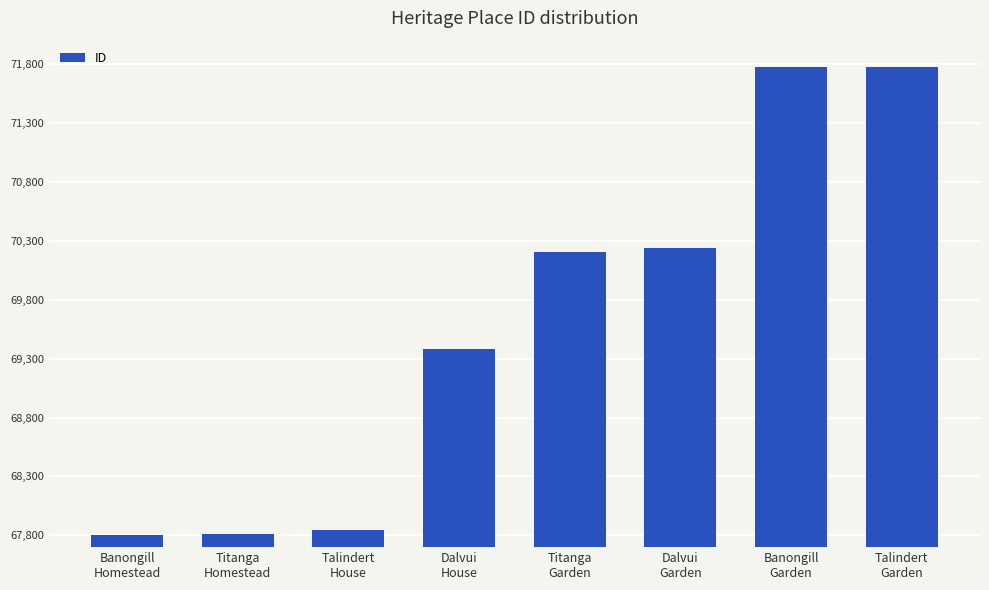

What is the minimum value shown in the chart?

67807